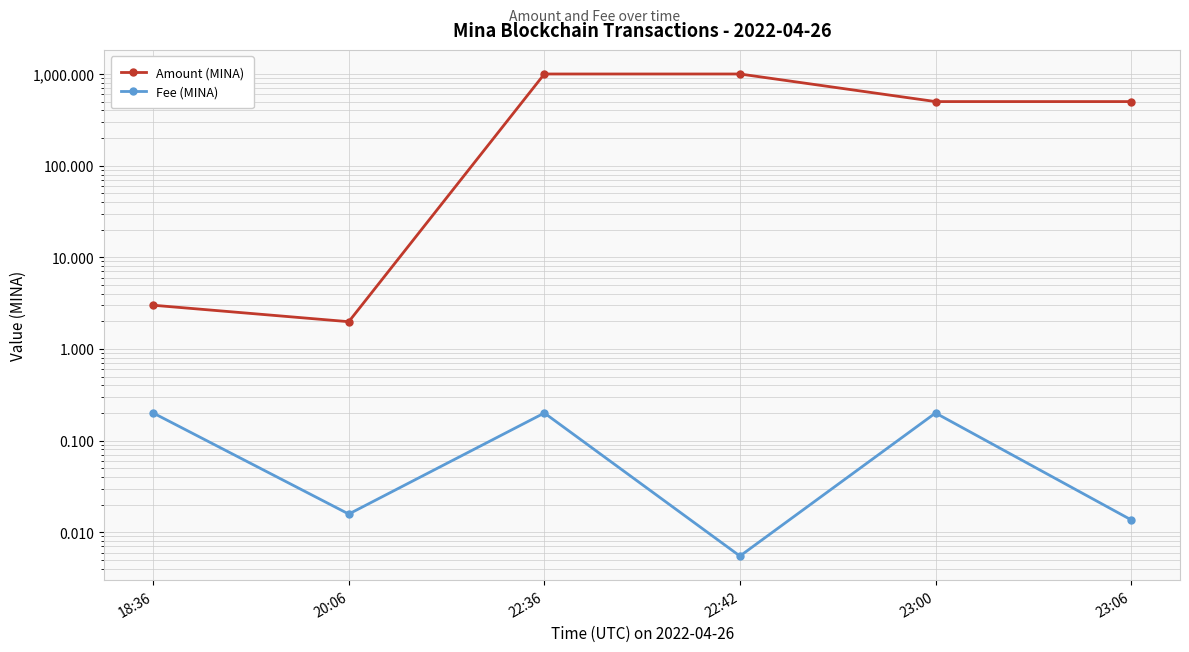

Reading right to left, what are all the values shown in this chart?

Amount (MINA): 23:06=500.0	23:00=500.0	22:42=1000.0	22:36=1000.0	20:06=2.0	18:36=3.0
Fee (MINA): 23:06=0.0	23:00=0.2	22:42=0.0	22:36=0.2	20:06=0.0	18:36=0.2